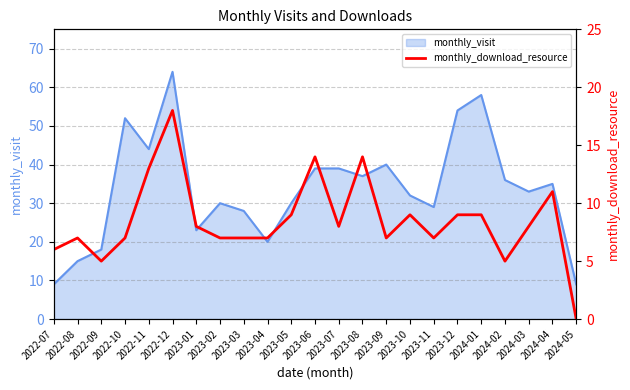

The value of monthly_visit at 2023-10 is 32. True or false?

True